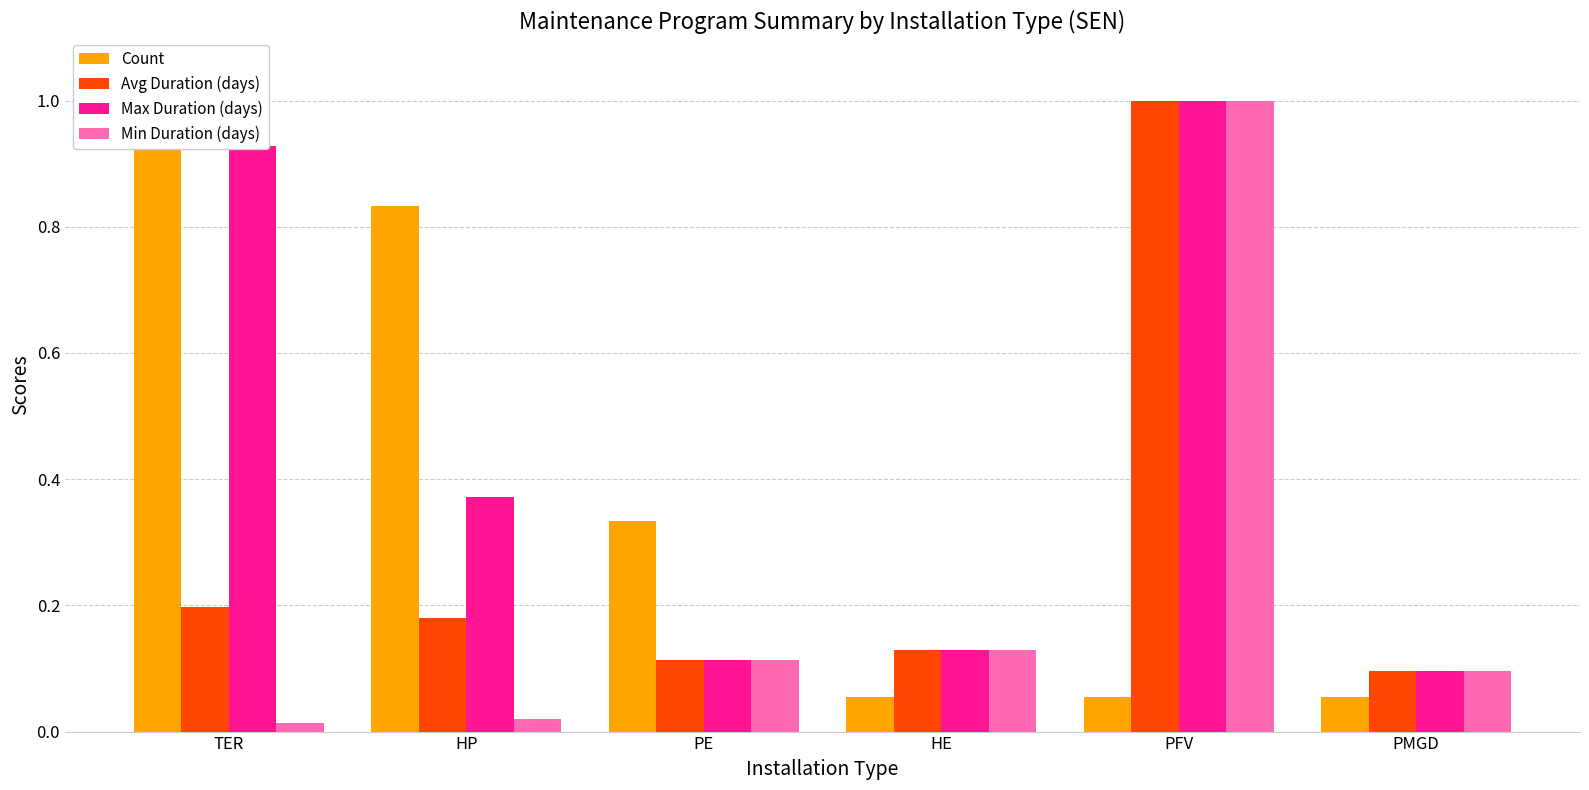

What is the sum of the Min Duration (days) values at PFV and HE?

1.1